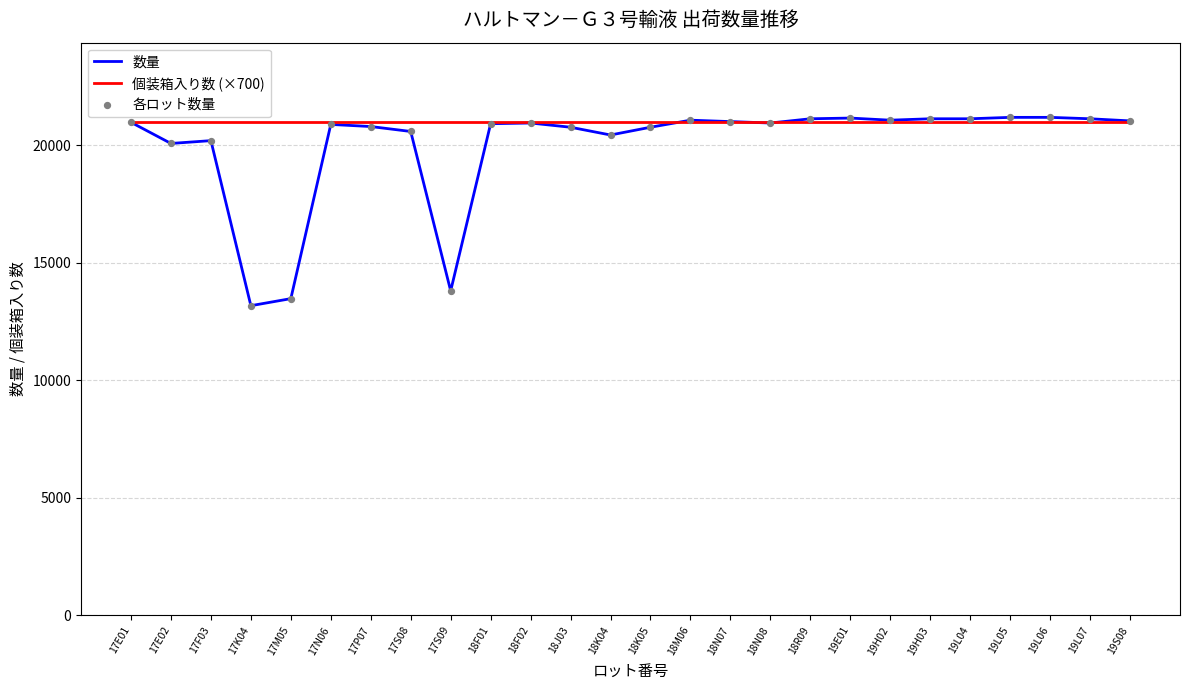

Between 17M05 and 17S08, which series saw the biggest shift?

数量